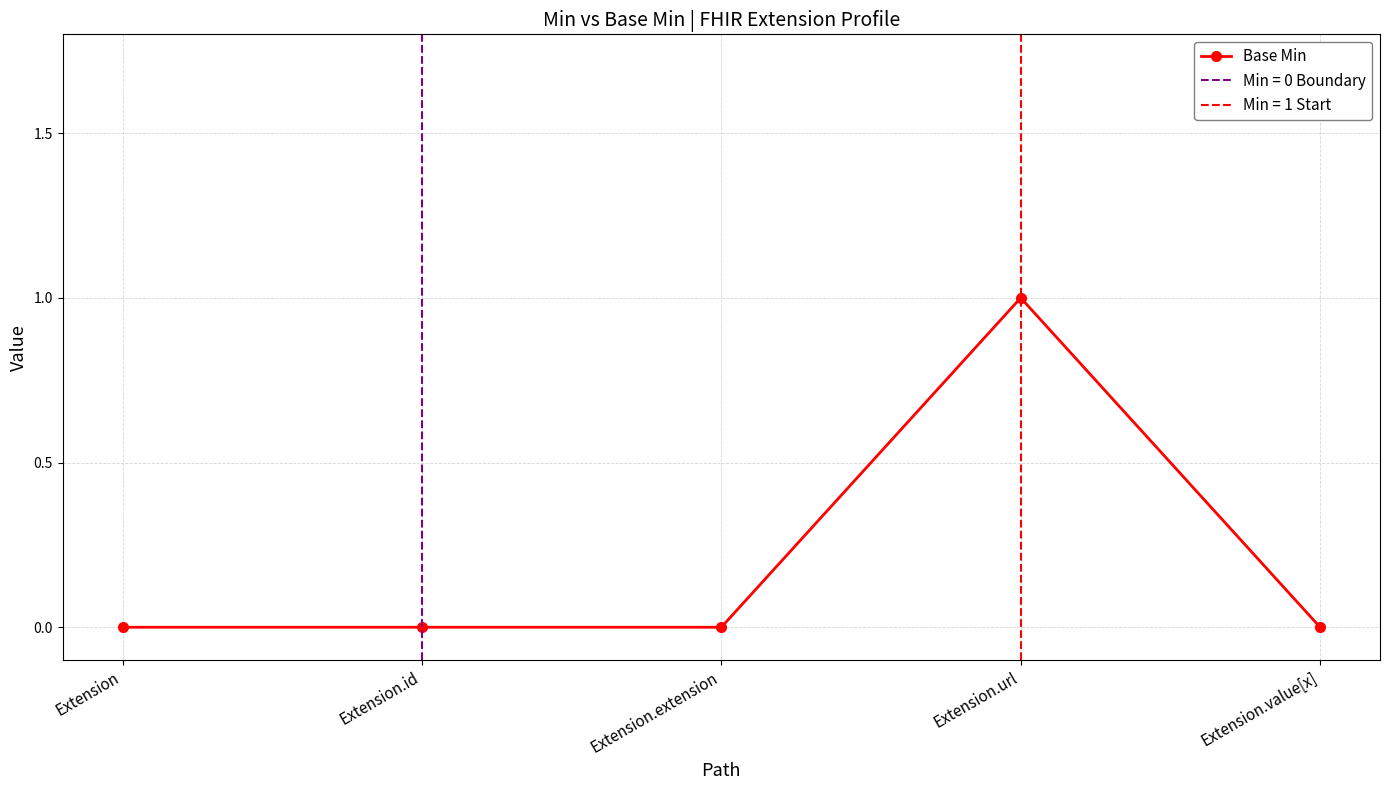

Reading left to right, transcribe all the data shown in this chart.

0	0	0	1	0